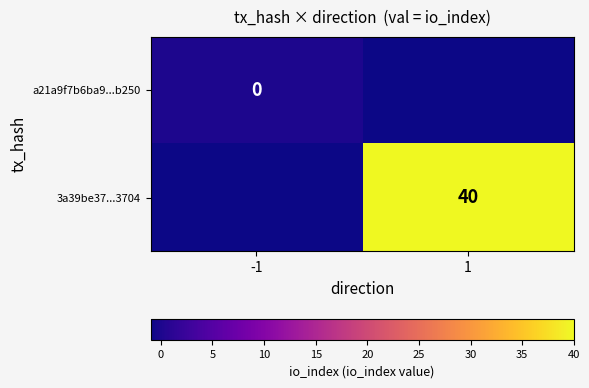

Is the value of 3a39be37...3704 at 1 greater than the value of a21a9f7b6ba9...b250 at -1?

Yes